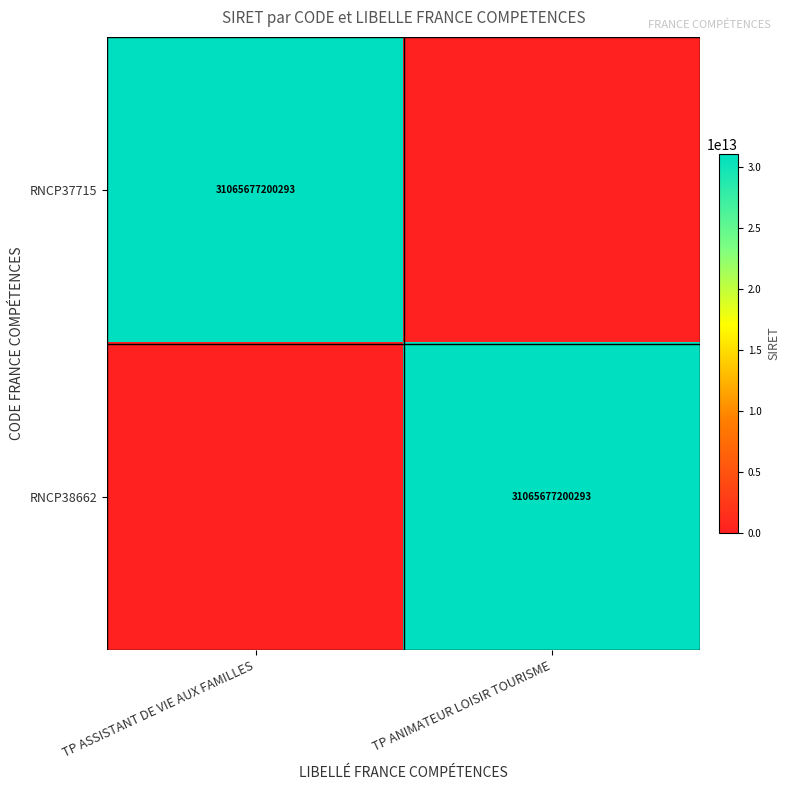

True or false: RNCP38662 has a value of 31065677200293 at TP ANIMATEUR LOISIR TOURISME.

True